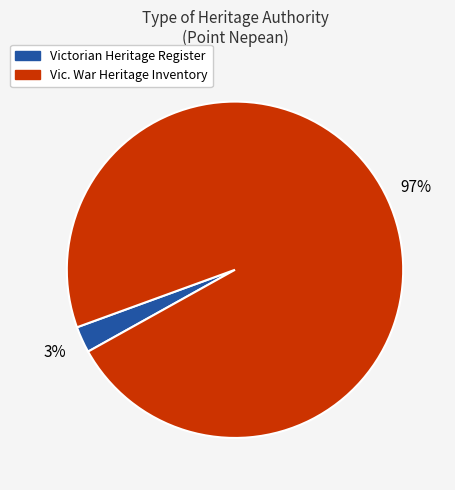

How many segments does this pie chart have?

2